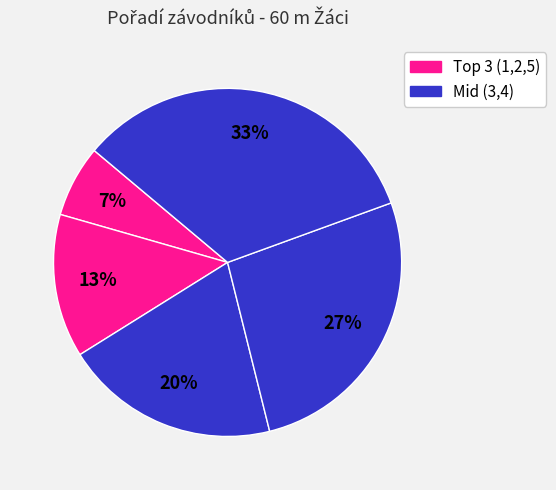

Count the number of slices in the pie.

5